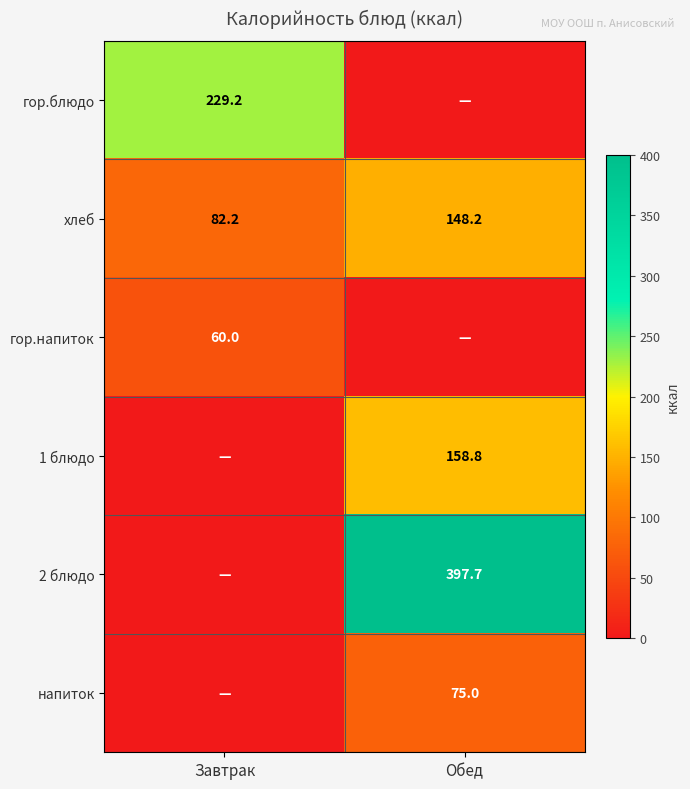

At how many categories does at least one series exceed 35?

2